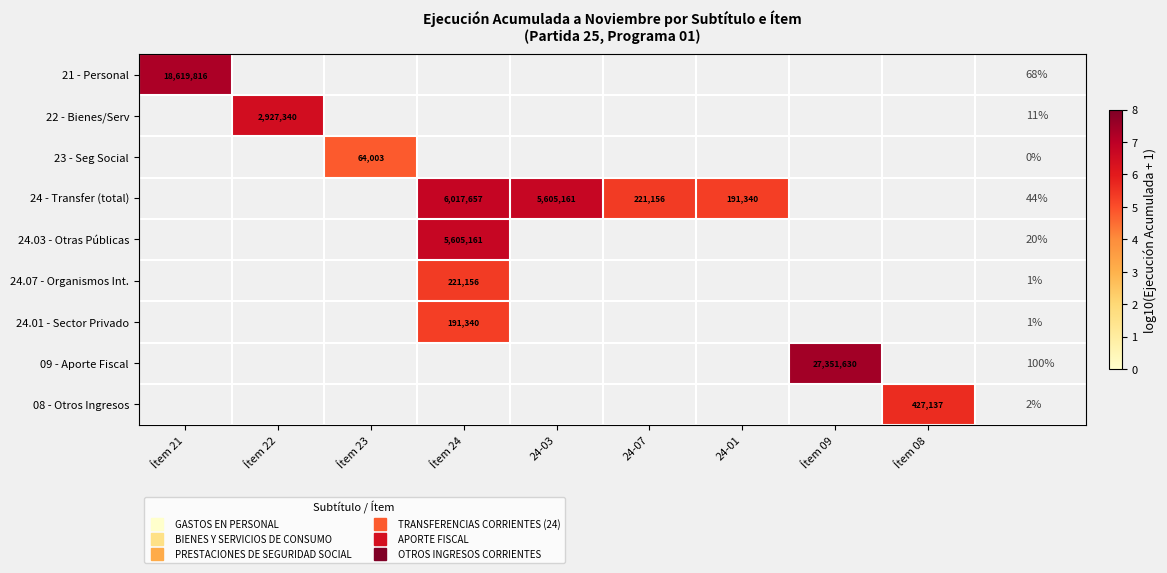

Count the number of categories in the chart.

9